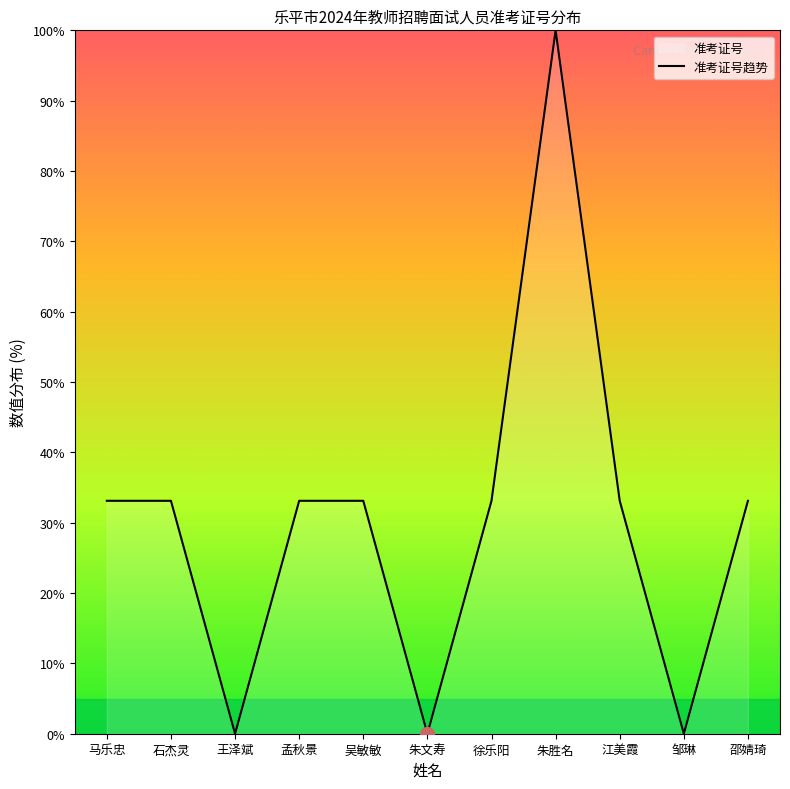

Reading left to right, what are all the values shown in this chart?

33.1	33.1	0.0	33.1	33.1	0.0	33.1	100.0	33.1	0.0	33.1